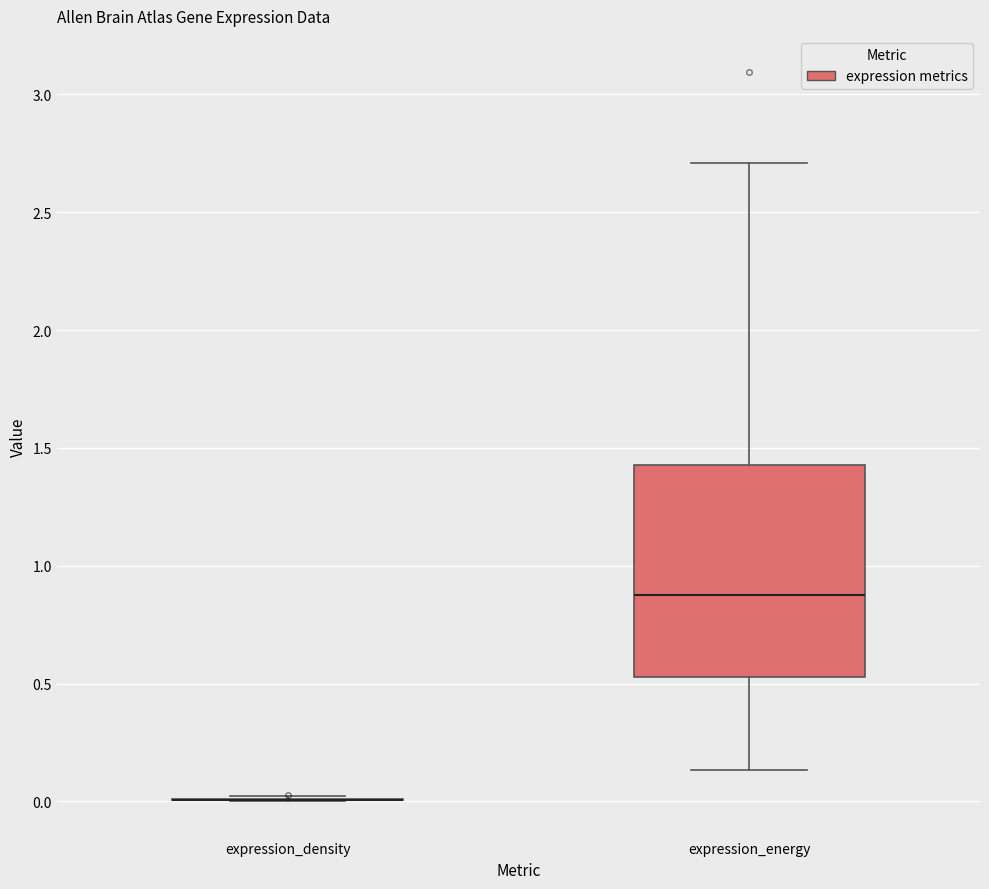

Reading left to right, read every box against the y-axis: the position of its median line, the range the box covers, and the ends of its whiskers. The values are not printed on the chart, so give them approximately, as read against the axis.

expression_density: box collapsed to a line at 0.00, whiskers 0.00 to 0.00
expression_energy: median 0.90, box 0.55 to 1.45, whiskers 0.15 to 2.70